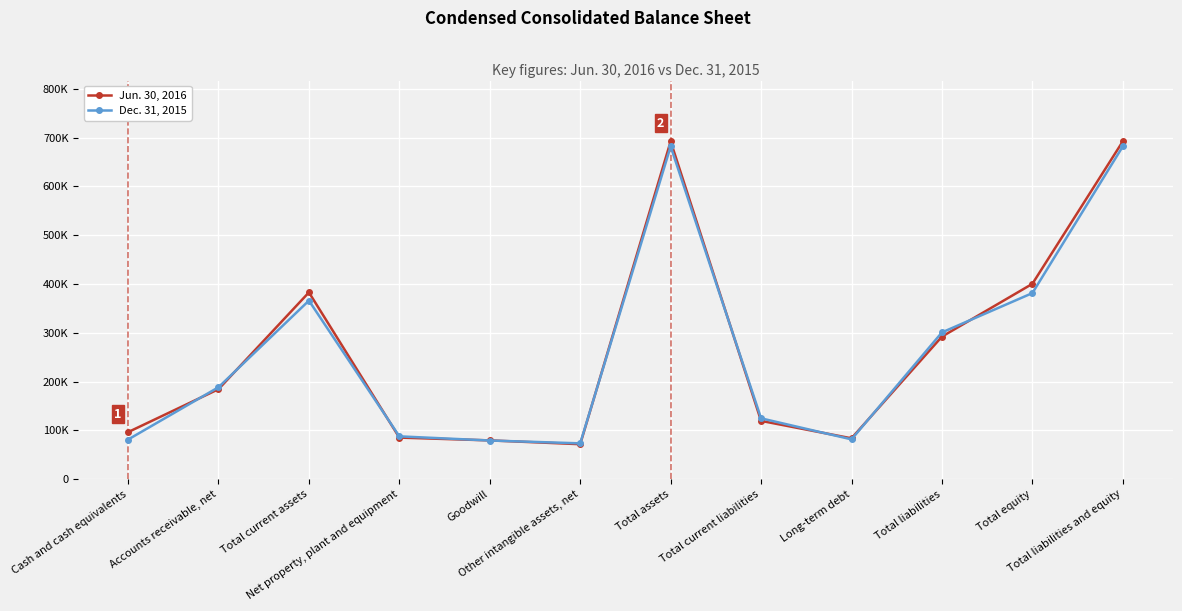

True or false: Jun. 30, 2016 has a value of 382725 at Total current assets.

True